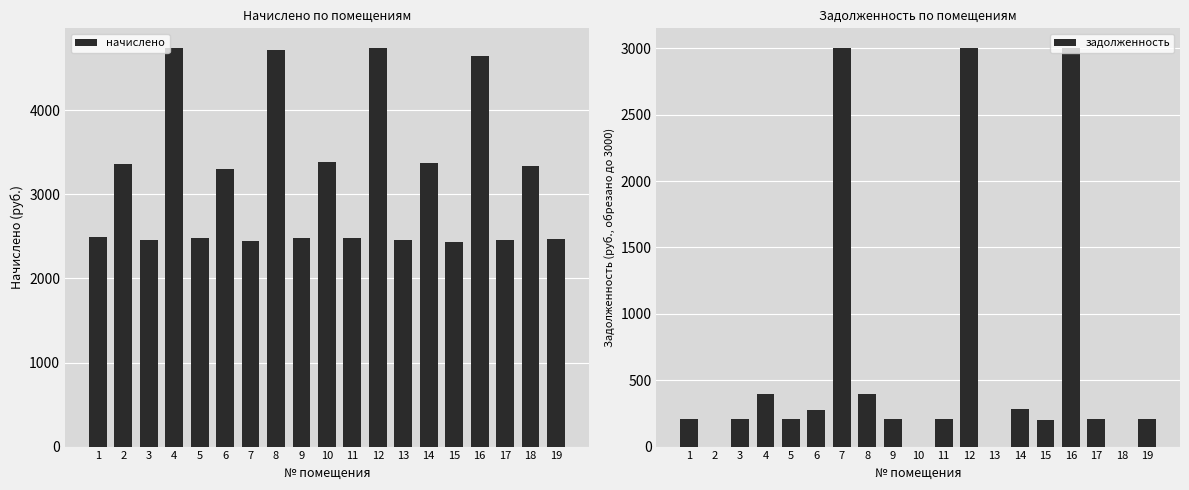

What is the difference between the задолженность values at 17 and 9?

1.3